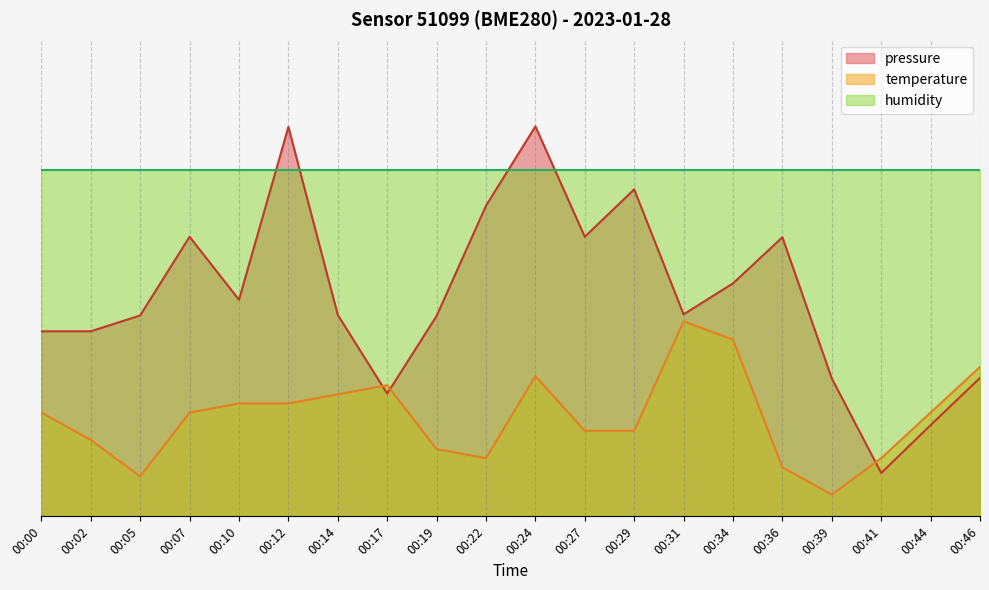

Which series has the largest range (max minus min)?

pressure